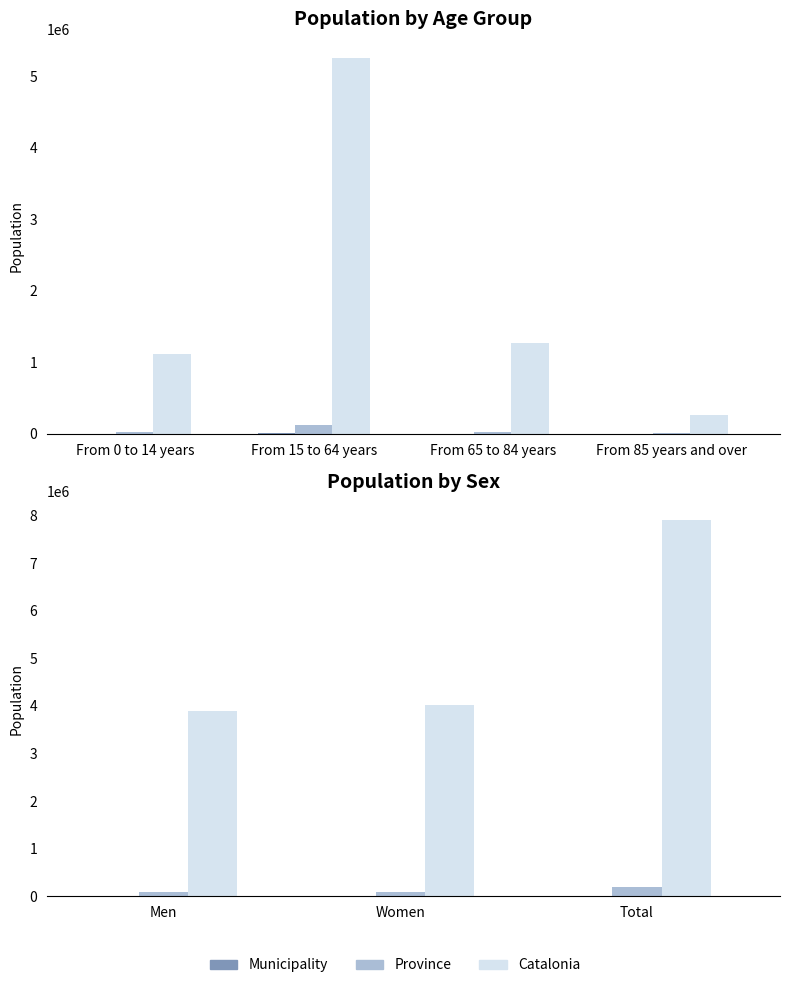

Rank the series at Total from highest to lowest value.

Catalonia, Province, Municipality